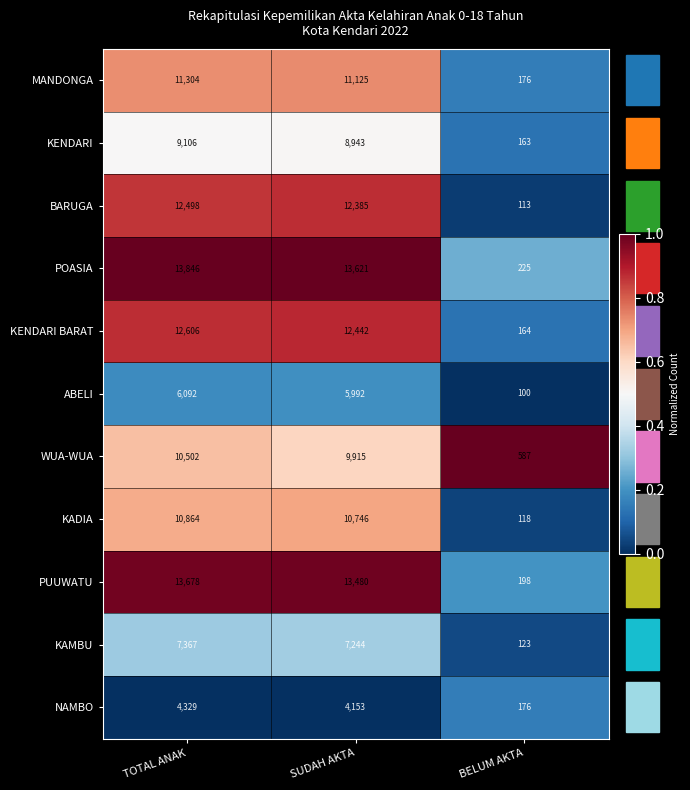

What is the difference between the second highest and minimum values in the WUA-WUA series?

9328